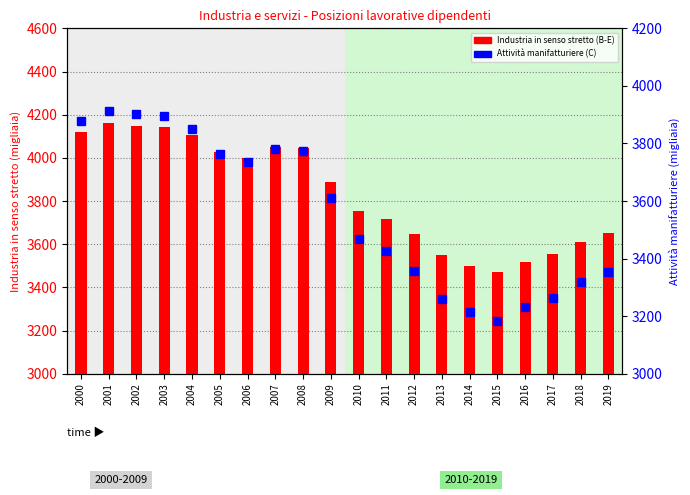

What is the difference between the maximum and minimum values in the Industria in senso stretto (B-E) series?

690.7